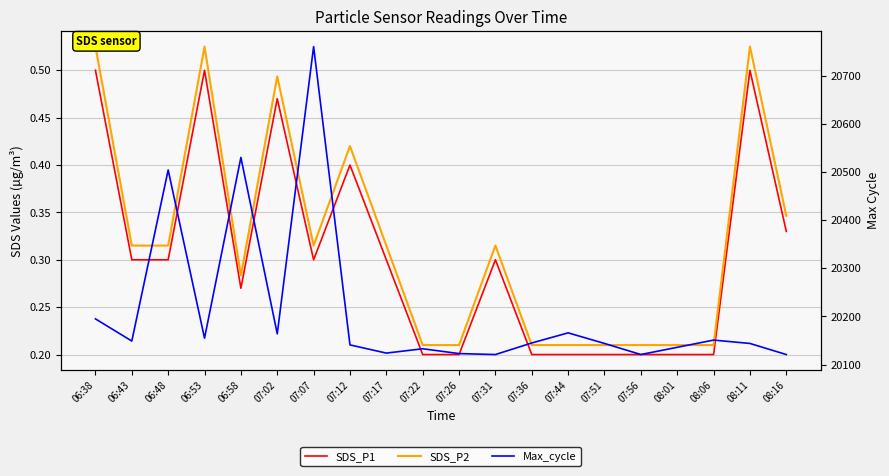

Which series has the largest range (max minus min)?

Max_cycle